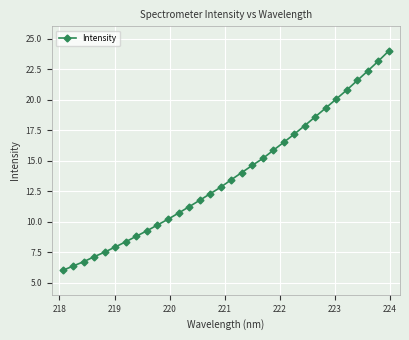

Does the chart display data point markers on the line(s)?

Yes